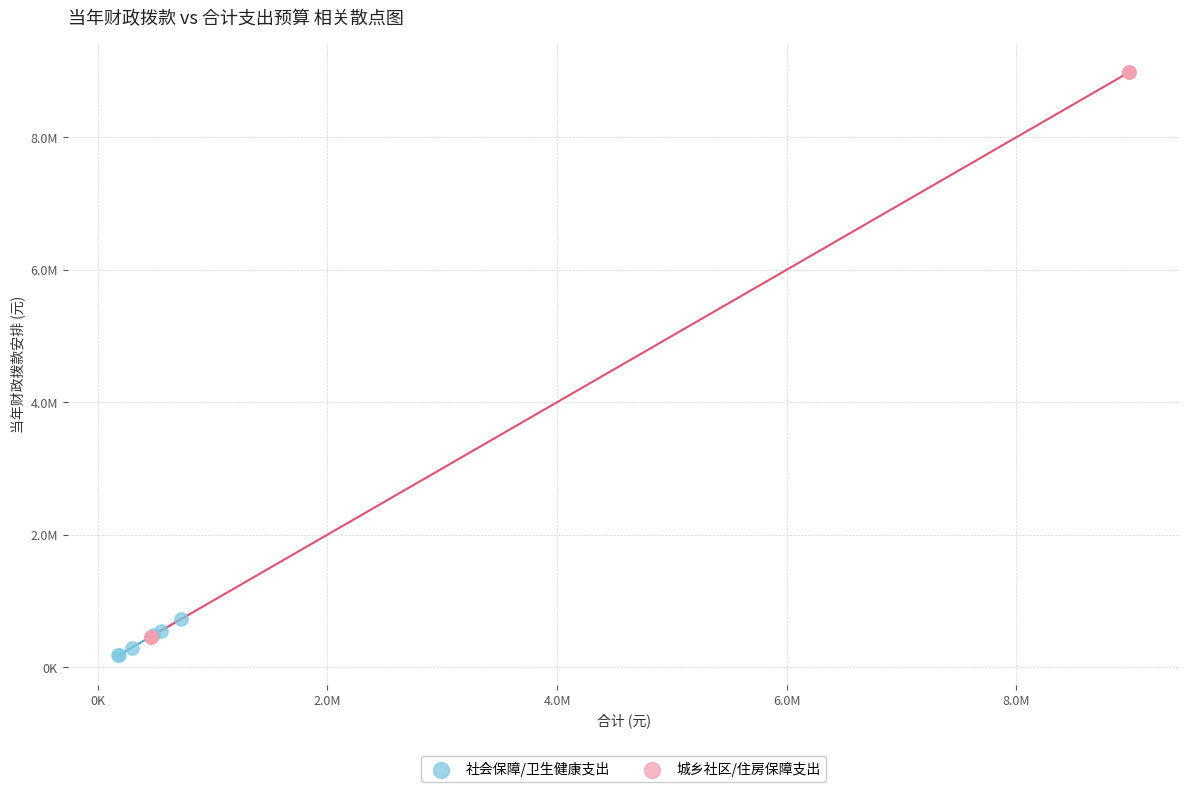

Which series reaches the maximum Y coordinate?

城乡社区/住房保障支出